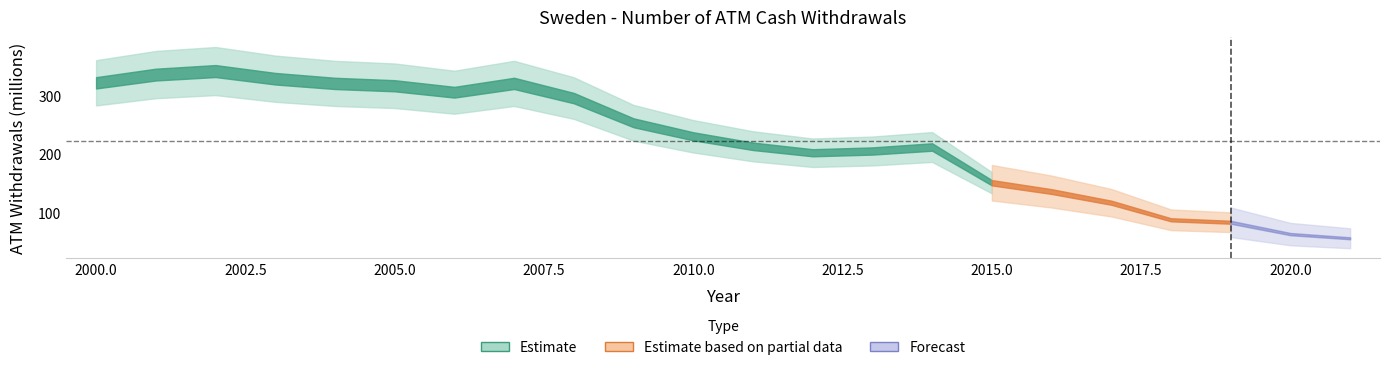

True or false: there are more than 2 points higher than both neighbors.

True